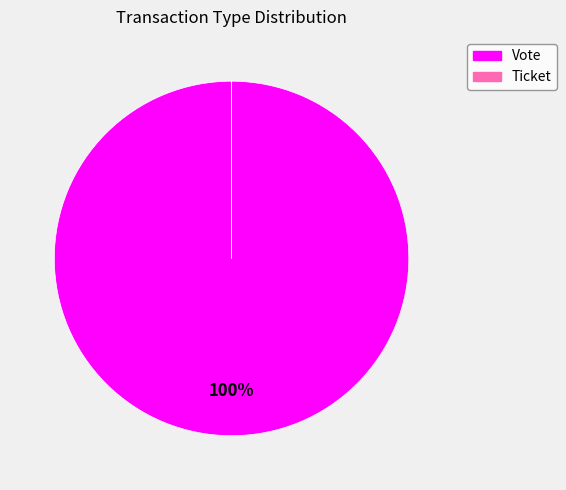

Does Vote account for over 50% of the chart?

Yes